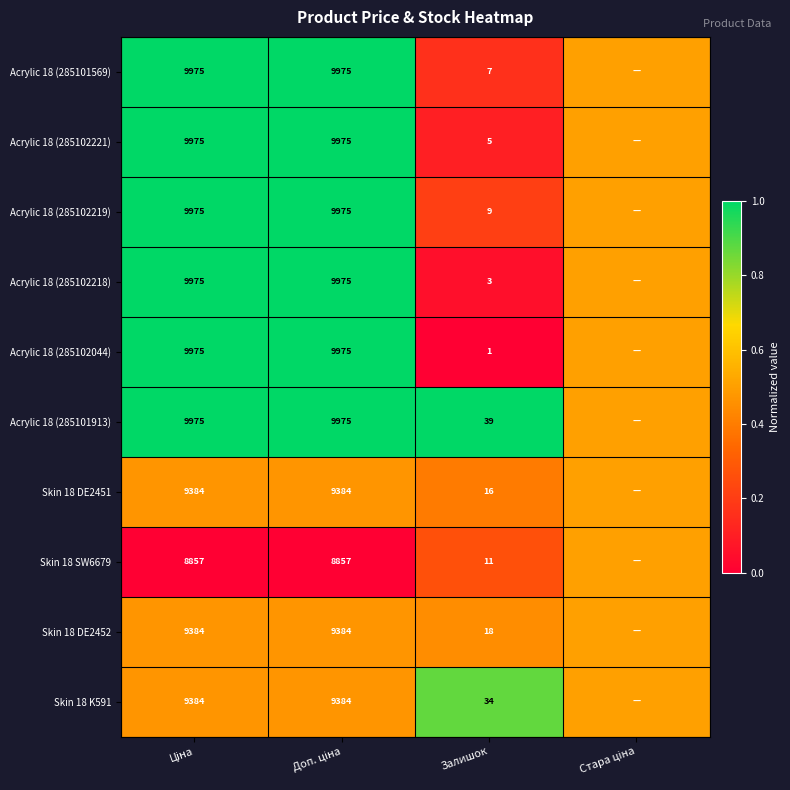

What is the total value across all series at Залишок?

143.0